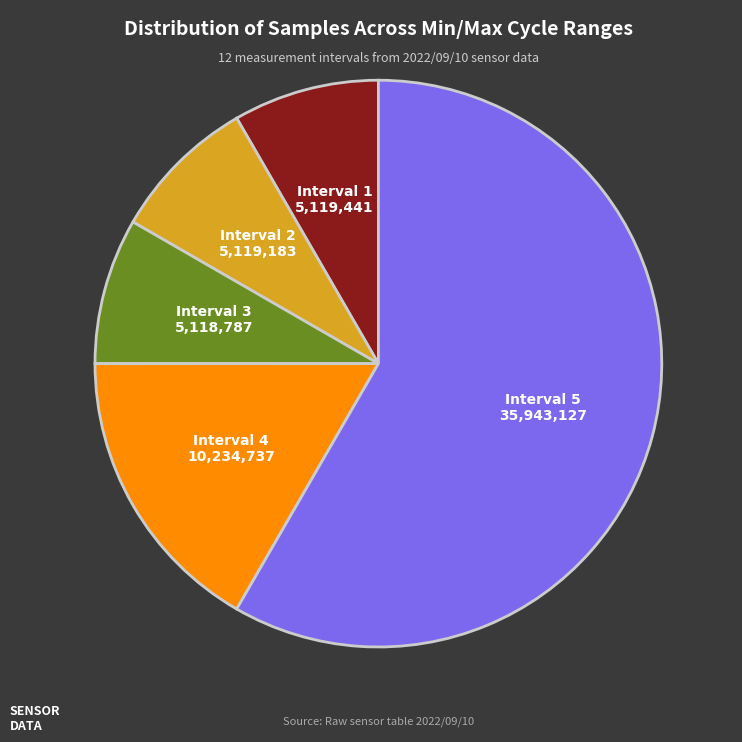

Which category has the biggest portion of the pie?

Interval 5 35,943,127